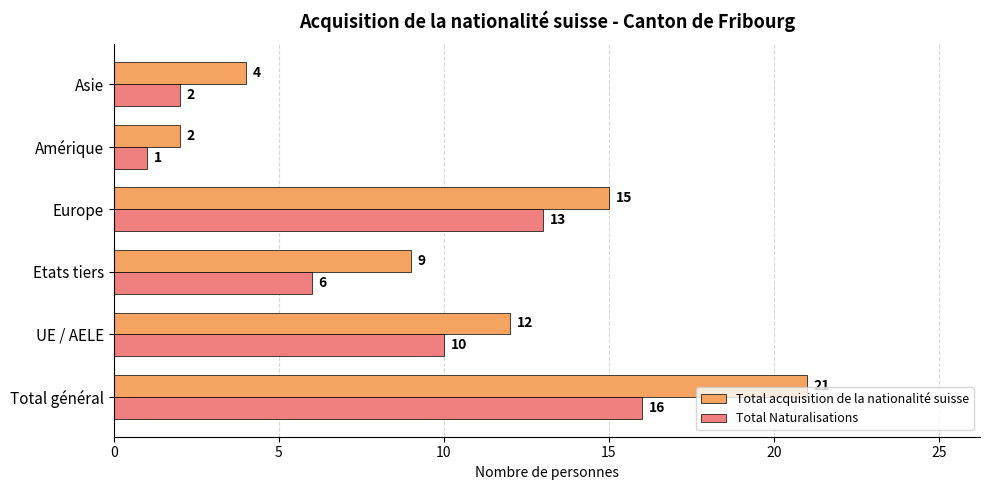

What is the maximum value shown in the chart?

21